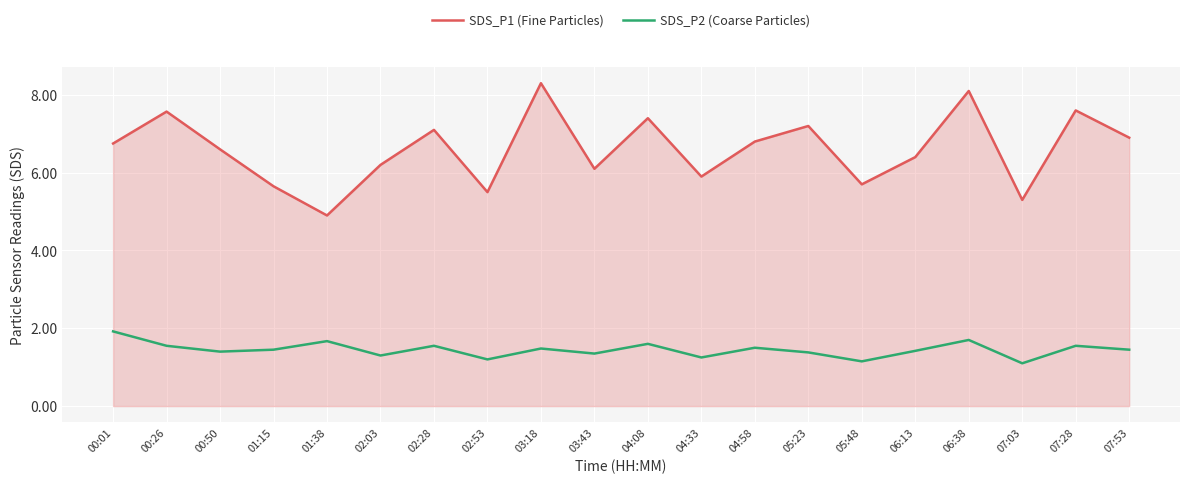

What is the total value across all series at 00:01?

8.7